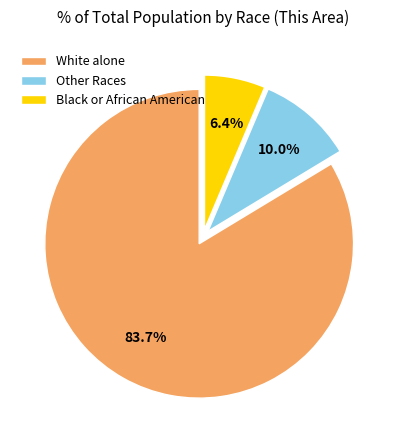

How many slices are in this pie chart?

3